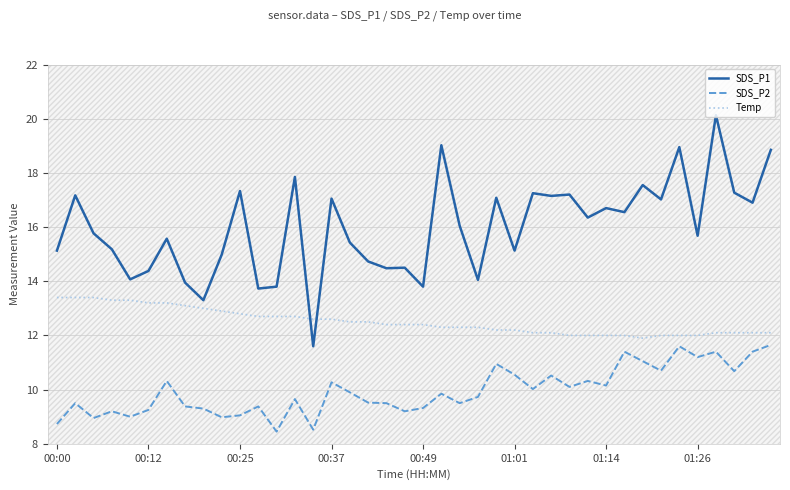

After their last crossing, which series has the higher values: SDS_P1 or Temp?

SDS_P1